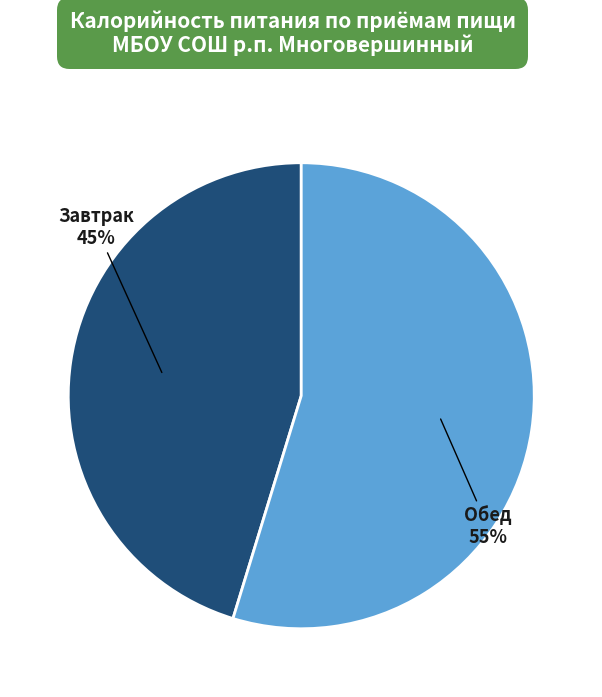

Does Завтрак account for over 50% of the chart?

No